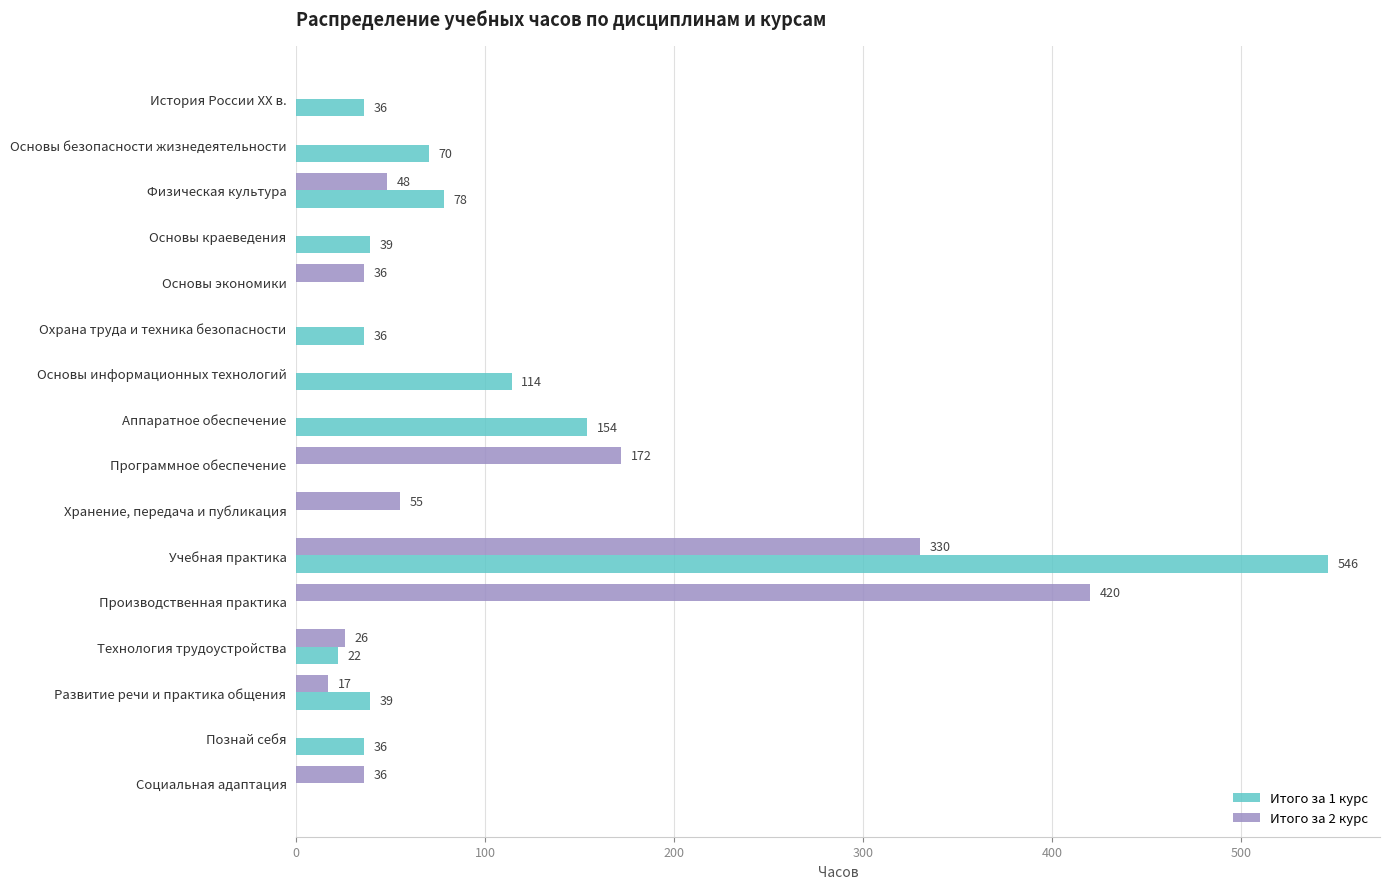

Is the value of Итого за 2 курс at Социальная адаптация greater than the value of Итого за 1 курс at Производственная практика?

Yes